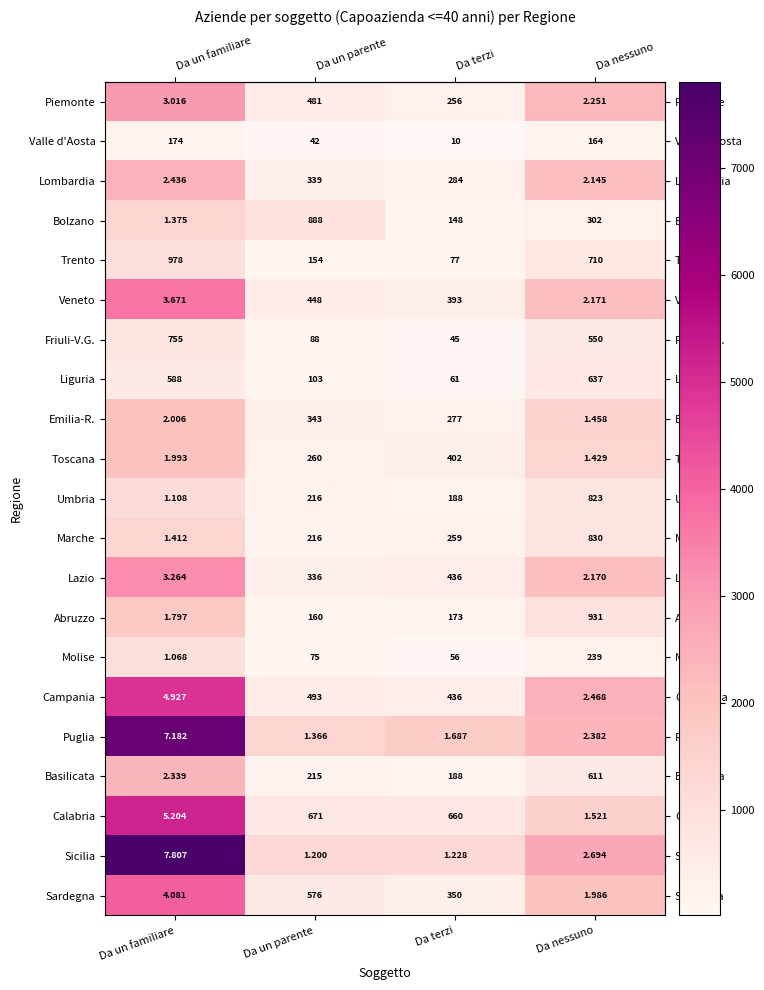

How many data points does each series have?

4